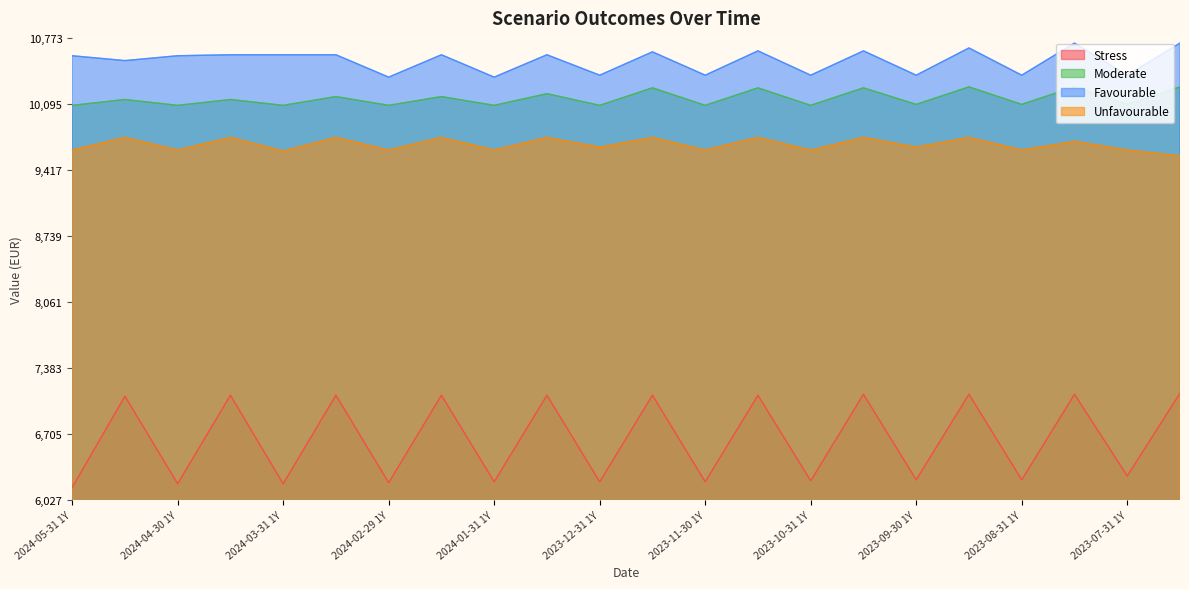

Rank the series at 2024-04-30 RHP from highest to lowest value.

Favourable, Moderate, Unfavourable, Stress